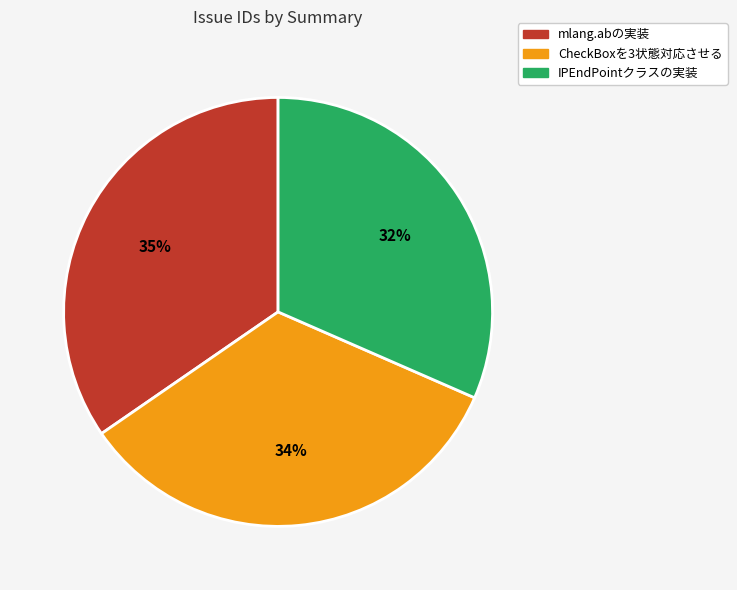

Do IPEndPointクラスの実装 and CheckBoxを3状態対応させる together represent more than half of the pie?

Yes